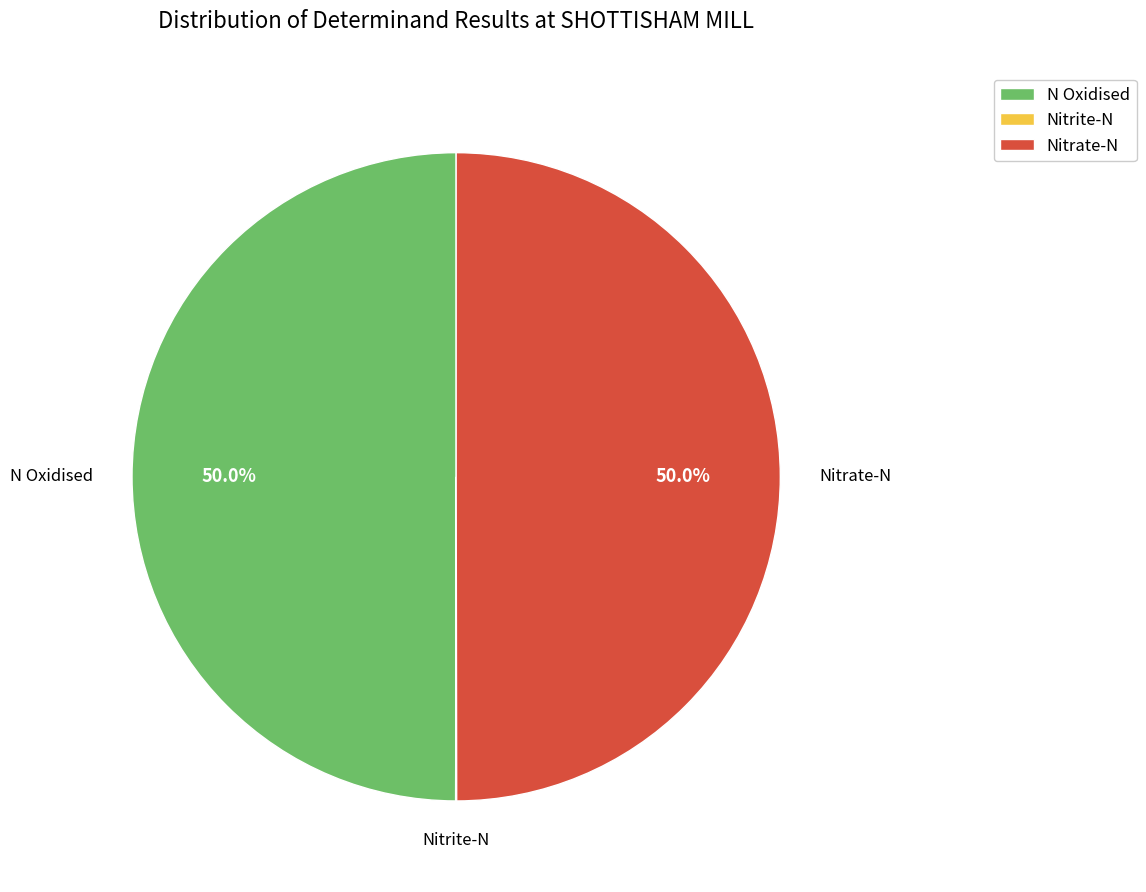

What percentage do Nitrate-N and N Oxidised together represent?

99.9%